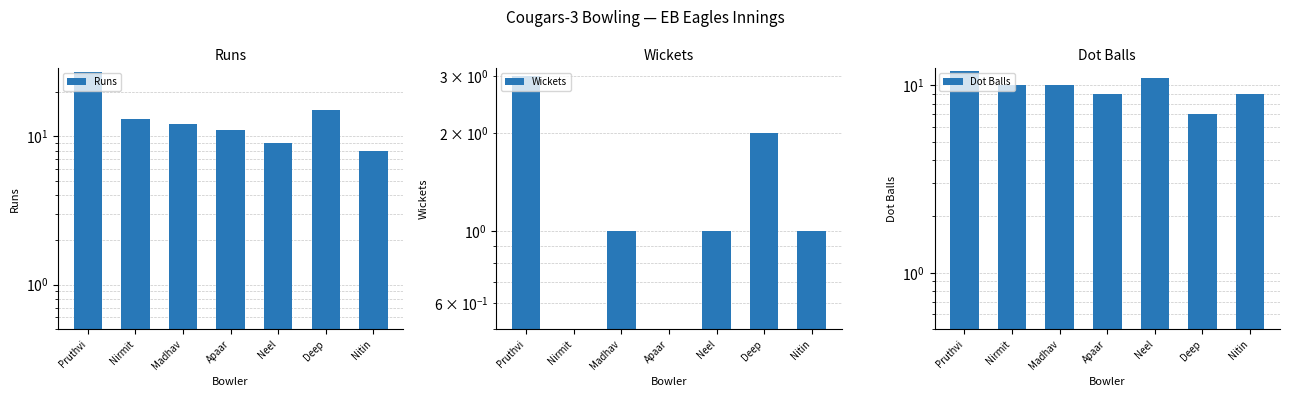

What is the sum of the Wickets values at Neel and Apaar?

1